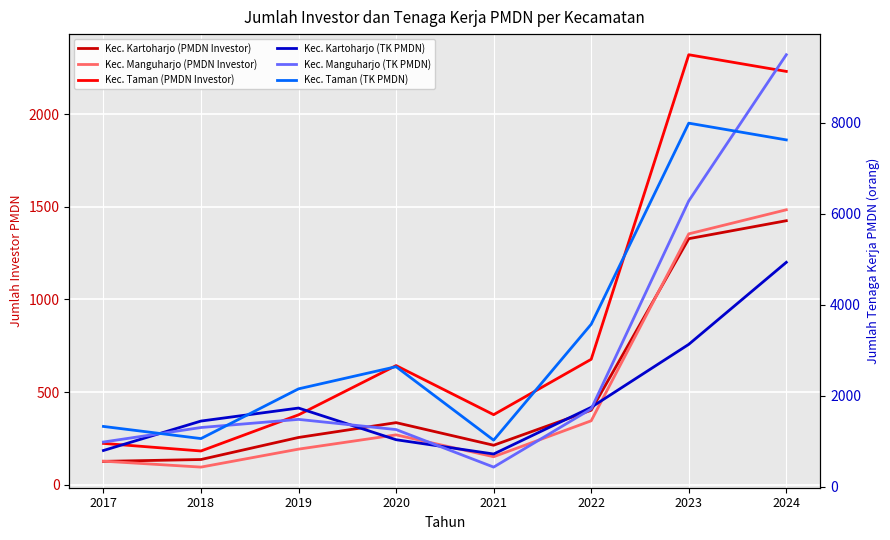

What is the greatest value displayed?

9498